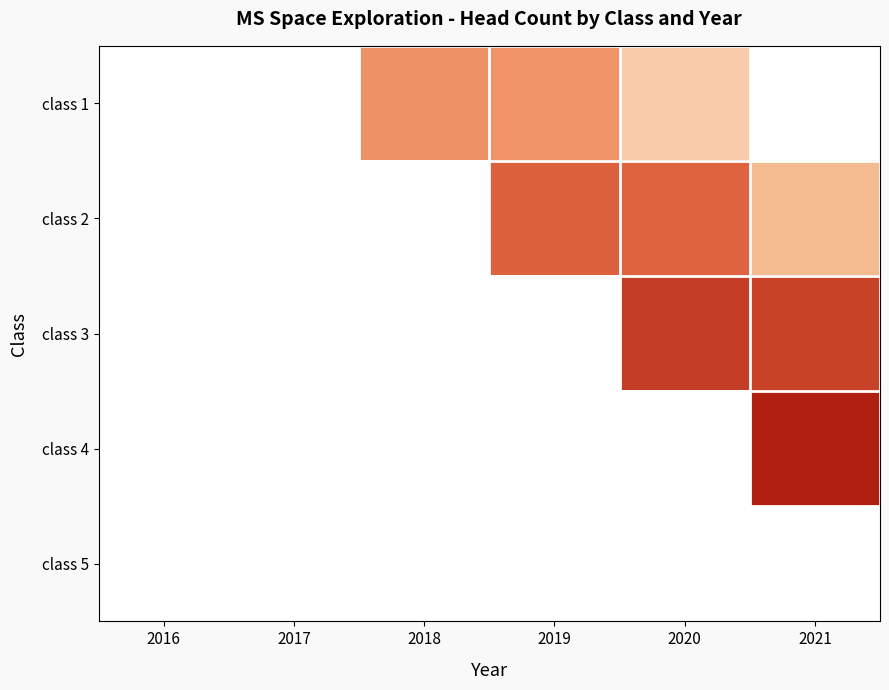

Which has a higher value, 2016 or 2019?

2019